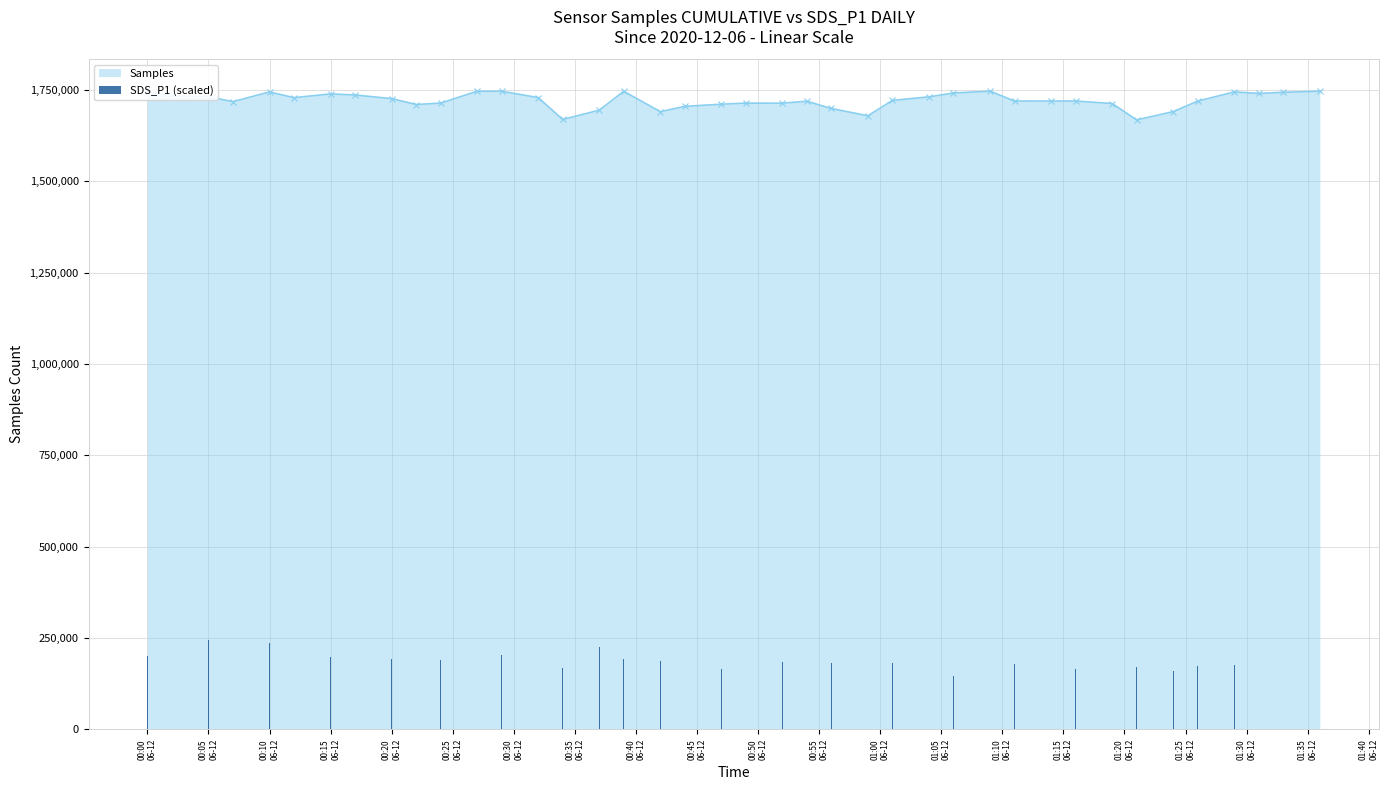

What is the lowest value of the Samples series?

1668198